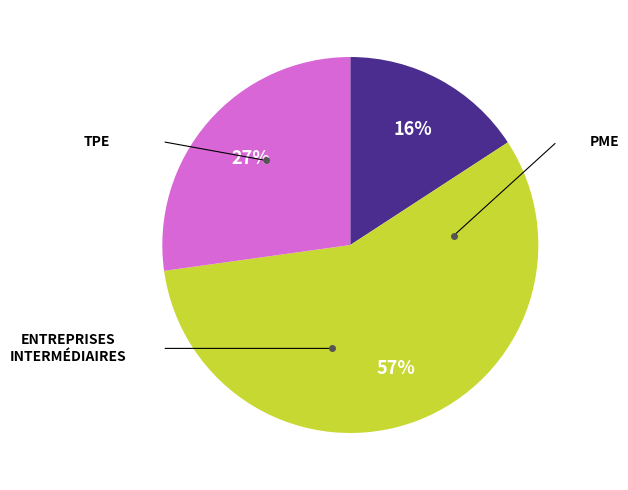

To the nearest percent, what is the average slice percentage?

33%